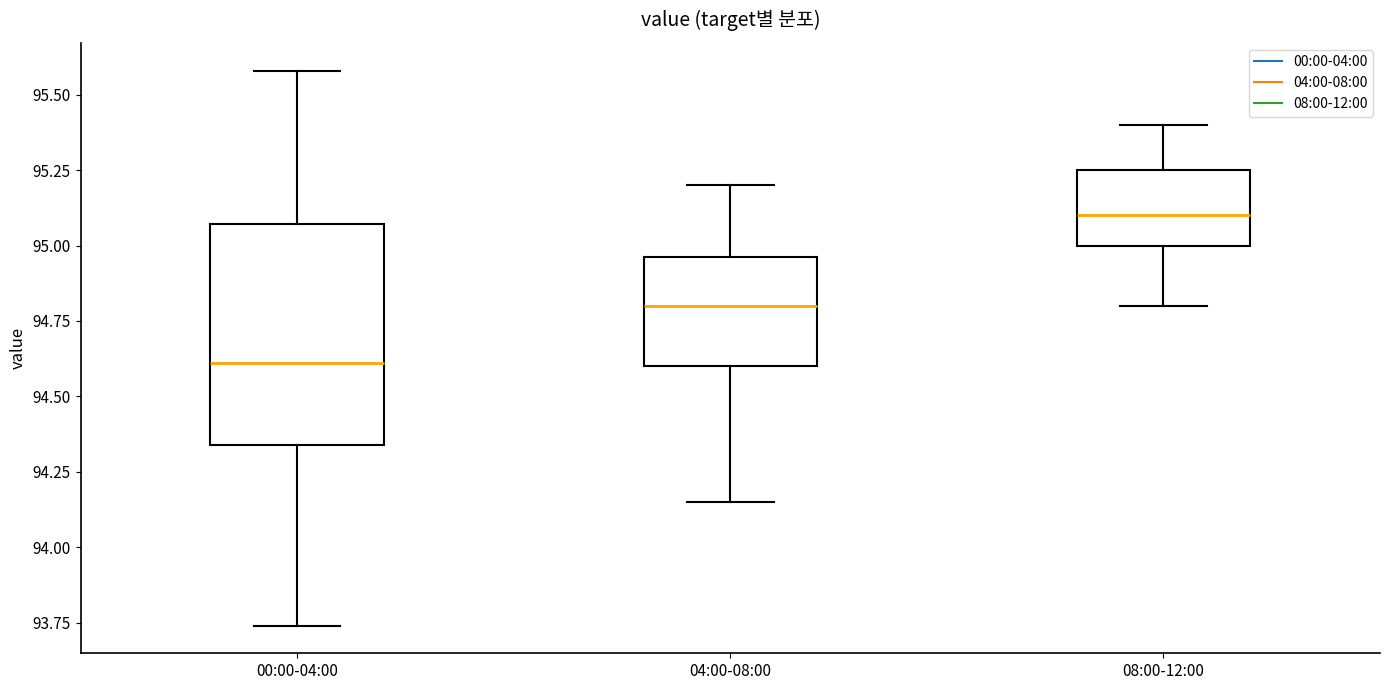

Where does the upper whisker of the box for 00:00-04:00 end on the y-axis? The values are not printed on the chart, so give them approximately, as read against the axis.

95.60